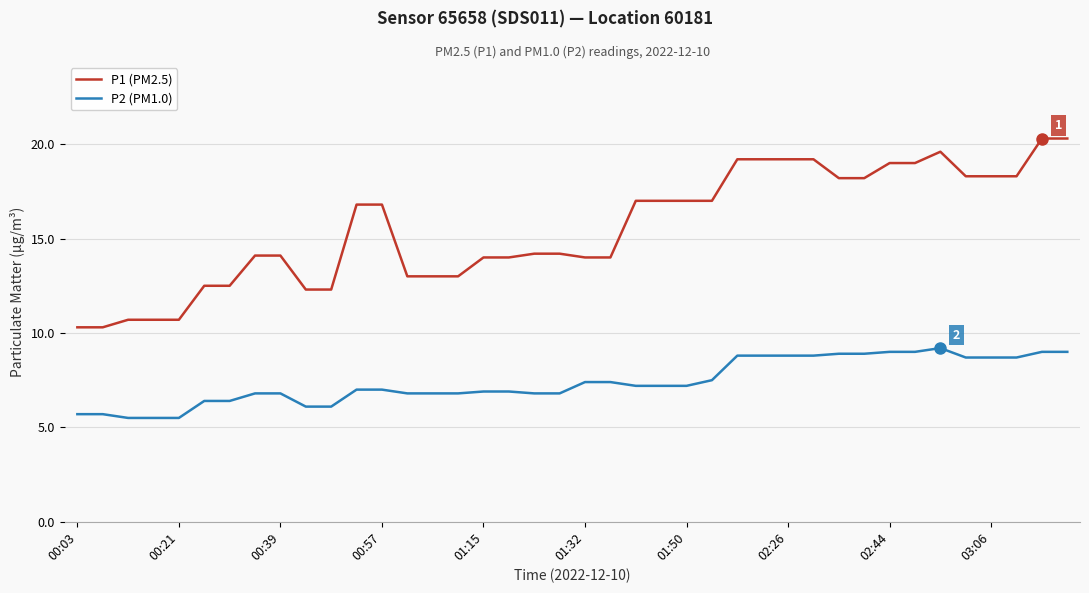

Which series has the widest spread of values?

P1 (PM2.5)